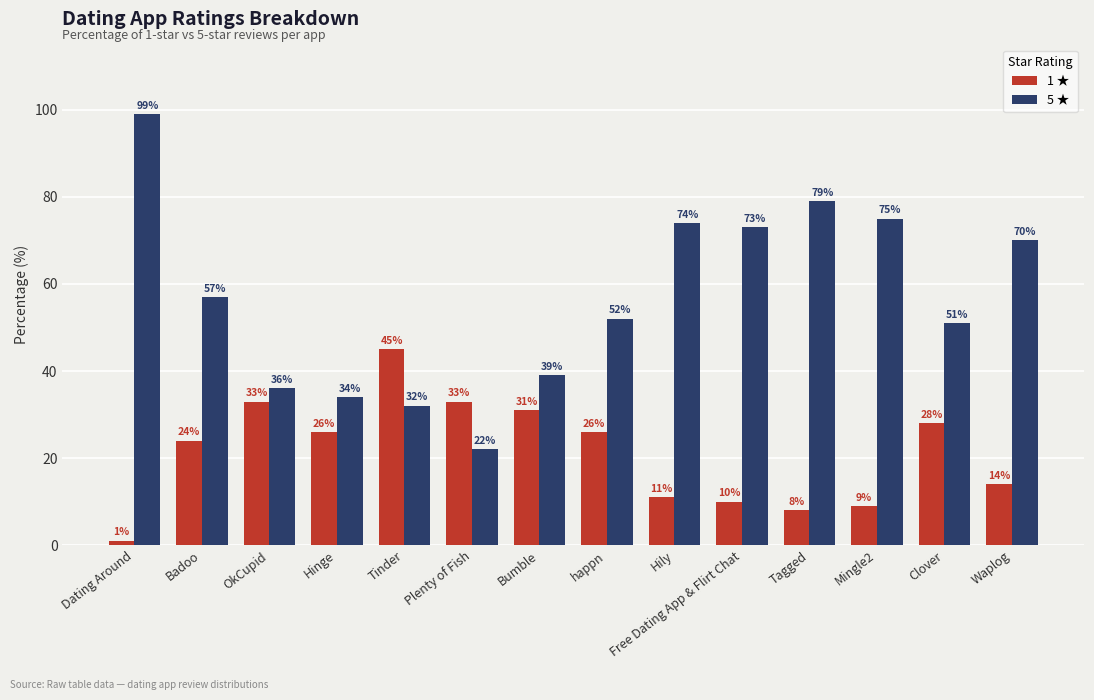

Between Dating Around and Hily, which series saw the biggest shift?

5 ★